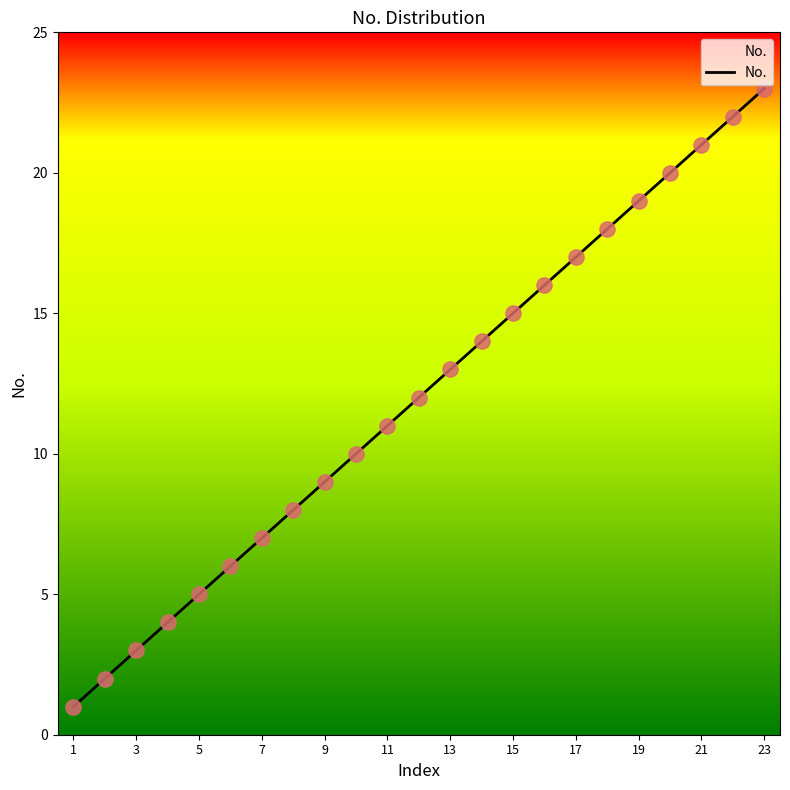

Which has a higher value, 13 or 9?

13